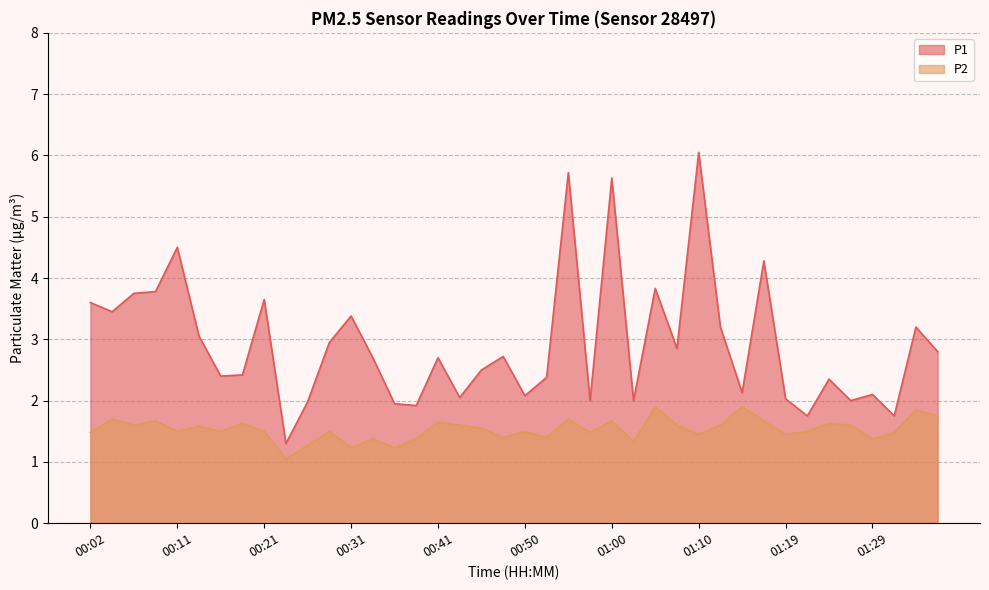

List the series in order of their overall mean, highest first.

P1, P2